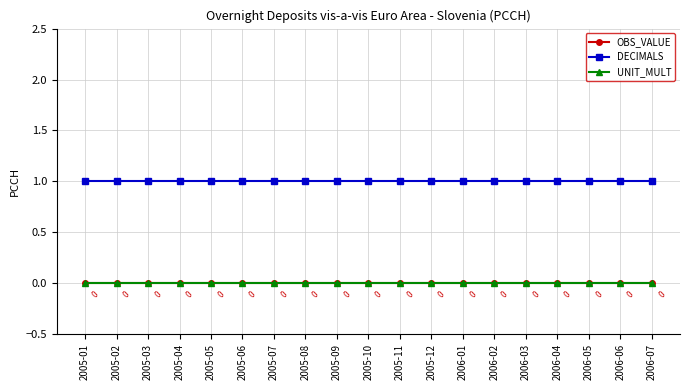

Is this an area chart (filled region under the line)?

No